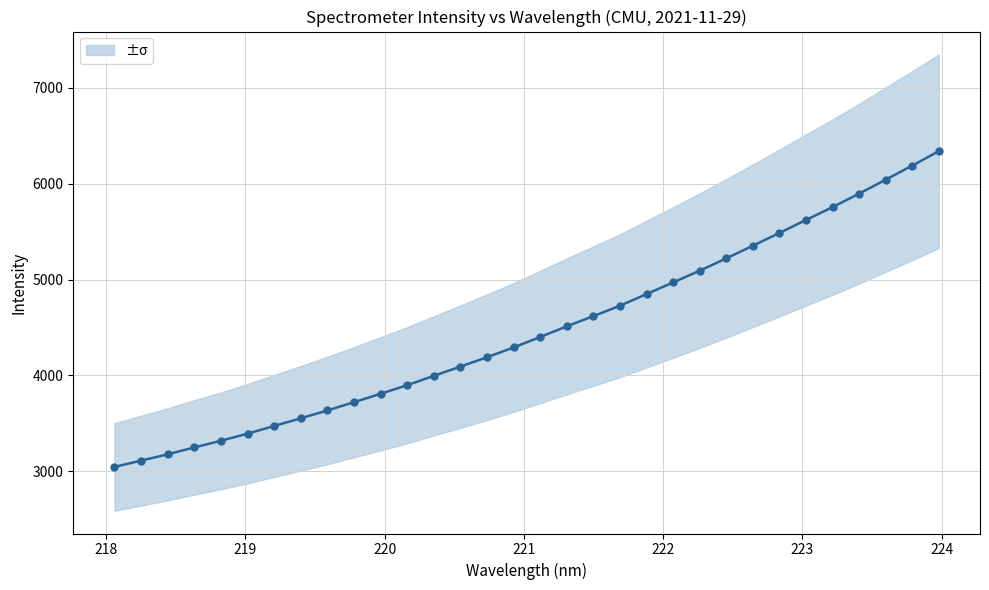

What is the difference between the second highest and minimum values?

3143.5